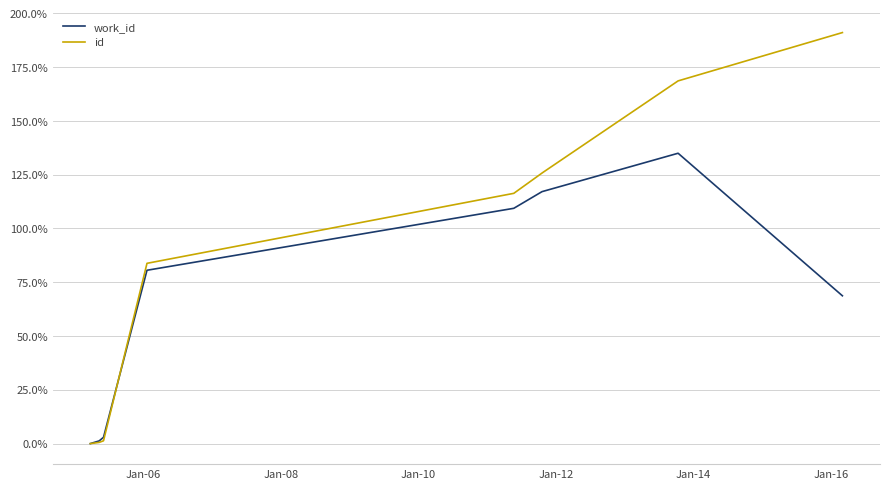

How many intersections are there between work_id and id?

1